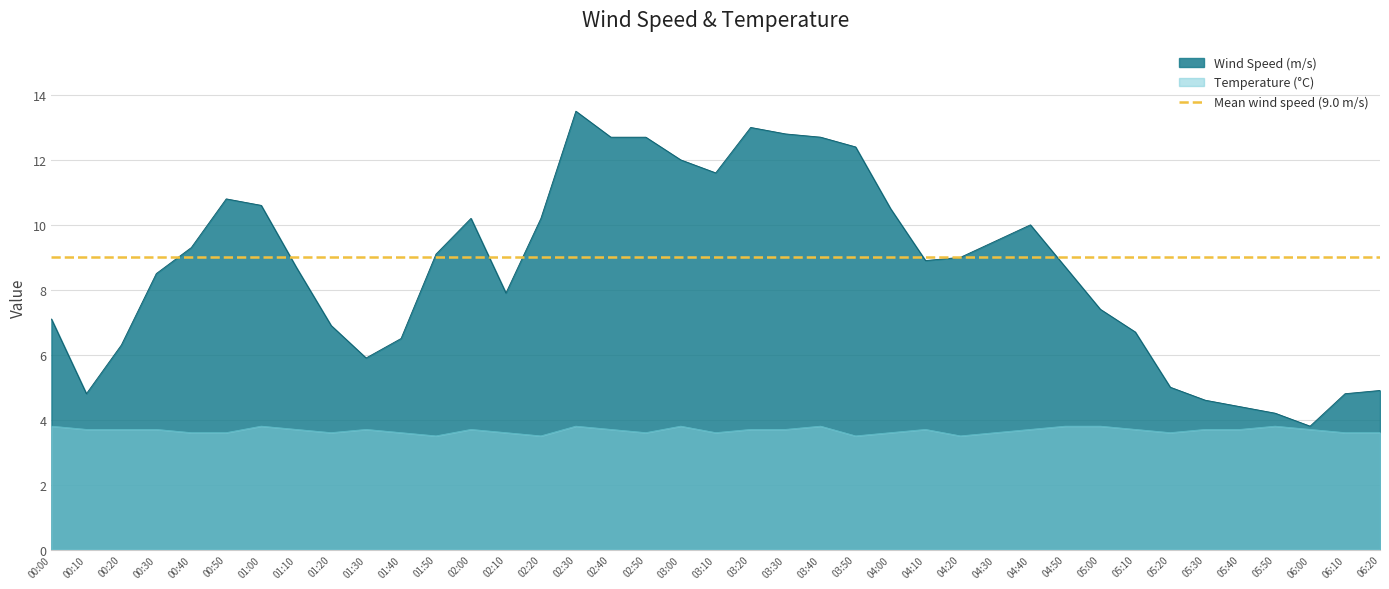

Reading left to right, extract all data points from this chart.

Wind Speed (m/s): 00:00=7.1	00:10=4.8	00:20=6.3	00:30=8.5	00:40=9.3	00:50=10.8	01:00=10.6	01:10=8.7	01:20=6.9	01:30=5.9	01:40=6.5	01:50=9.1	02:00=10.2	02:10=7.9	02:20=10.2	02:30=13.5	02:40=12.7	02:50=12.7	03:00=12.0	03:10=11.6	03:20=13.0	03:30=12.8	03:40=12.7	03:50=12.4	04:00=10.5	04:10=8.9	04:20=9.0	04:30=9.5	04:40=10.0	04:50=8.7	05:00=7.4	05:10=6.7	05:20=5.0	05:30=4.6	05:40=4.4	05:50=4.2	06:00=3.8	06:10=4.8	06:20=4.9
Temperature (C): 00:00=3.8	00:10=3.7	00:20=3.7	00:30=3.7	00:40=3.6	00:50=3.6	01:00=3.8	01:10=3.7	01:20=3.6	01:30=3.7	01:40=3.6	01:50=3.5	02:00=3.7	02:10=3.6	02:20=3.5	02:30=3.8	02:40=3.7	02:50=3.6	03:00=3.8	03:10=3.6	03:20=3.7	03:30=3.7	03:40=3.8	03:50=3.5	04:00=3.6	04:10=3.7	04:20=3.5	04:30=3.6	04:40=3.7	04:50=3.8	05:00=3.8	05:10=3.7	05:20=3.6	05:30=3.7	05:40=3.7	05:50=3.8	06:00=3.7	06:10=3.6	06:20=3.6